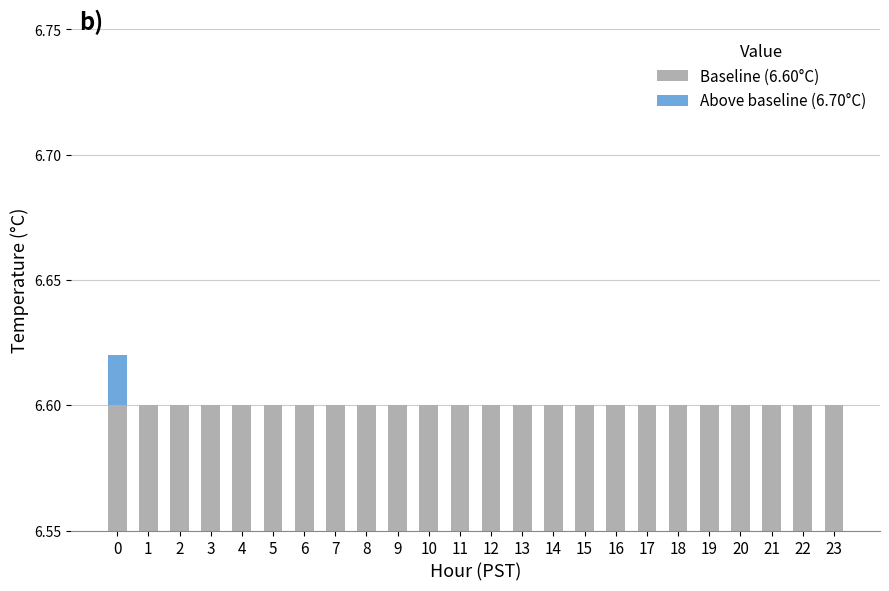

Between 11 and 0, which is larger?

11